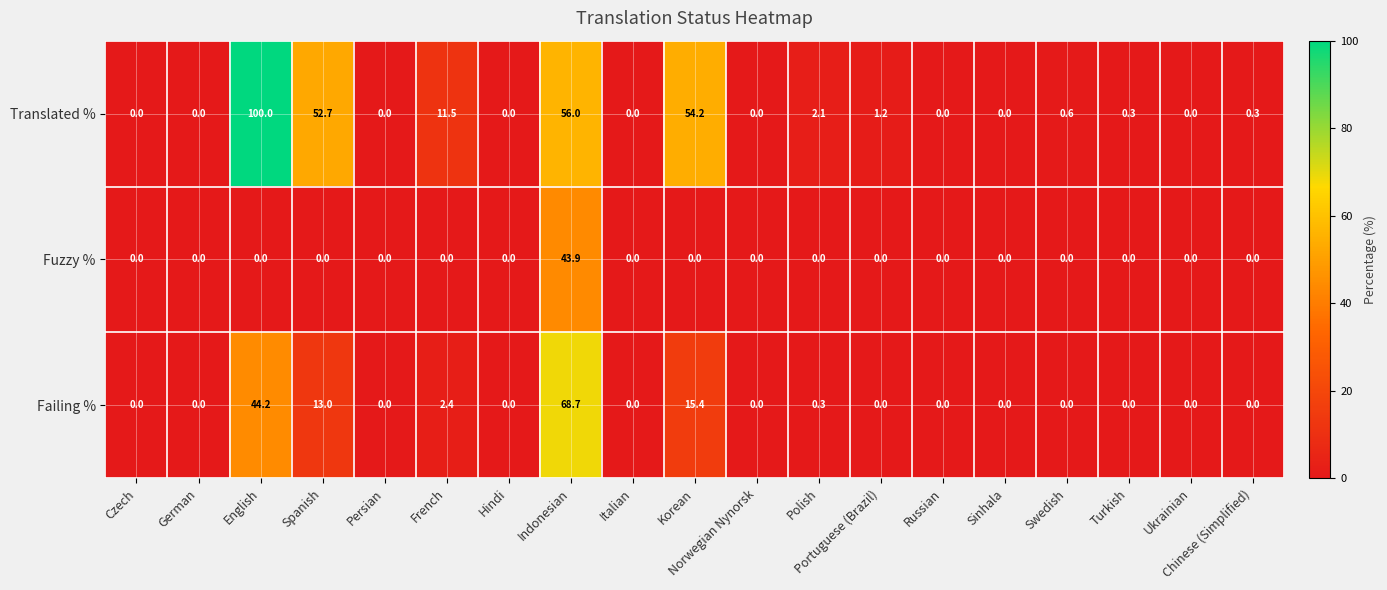

Rank the series by their average value, from highest to lowest.

Translated %, Failing %, Fuzzy %